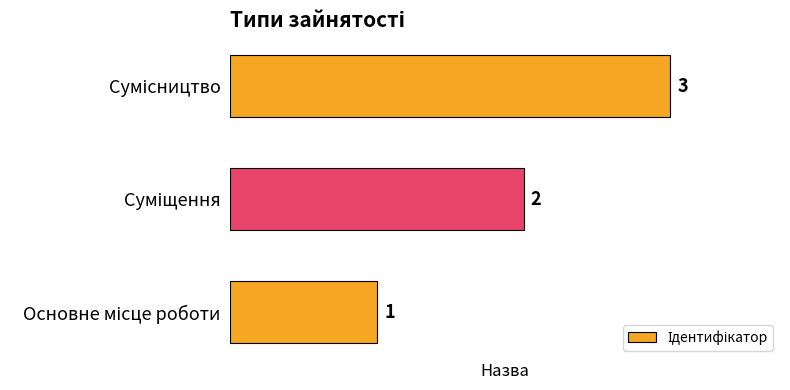

What is the greatest value displayed?

3